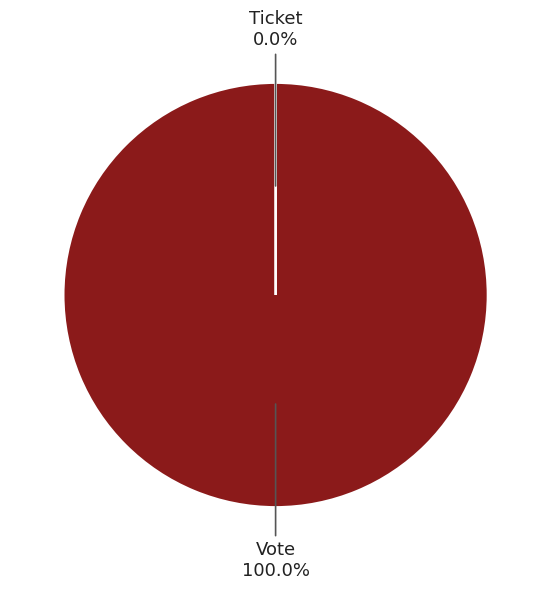

Is Ticket the majority of the pie?

No